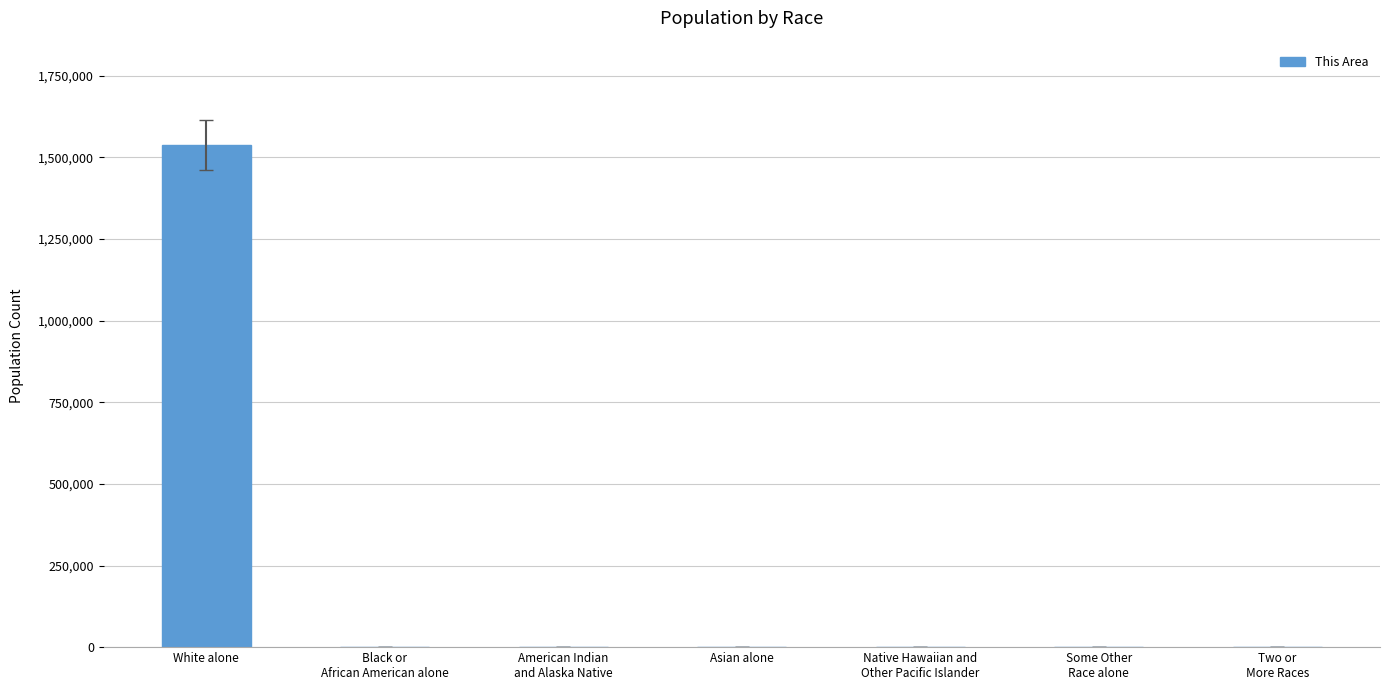

Where is the data nearest to the value 768700?

Black or
African American alone